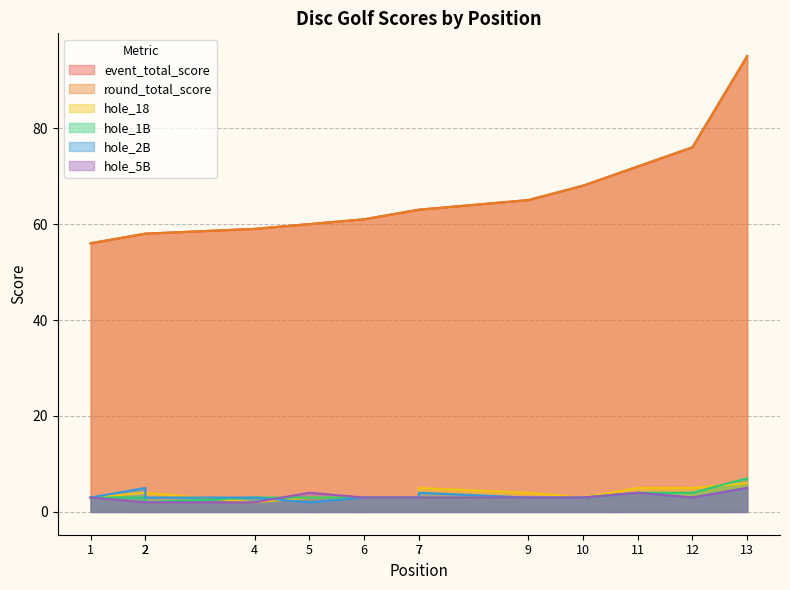

Does the chart display data point markers on the line(s)?

No